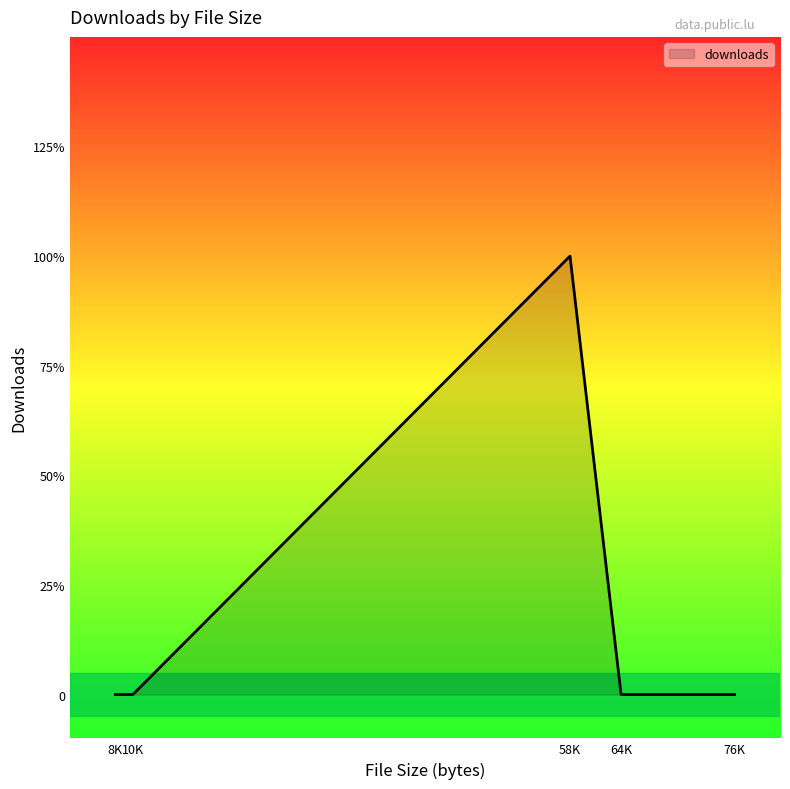

Is this an area chart (filled region under the line)?

Yes